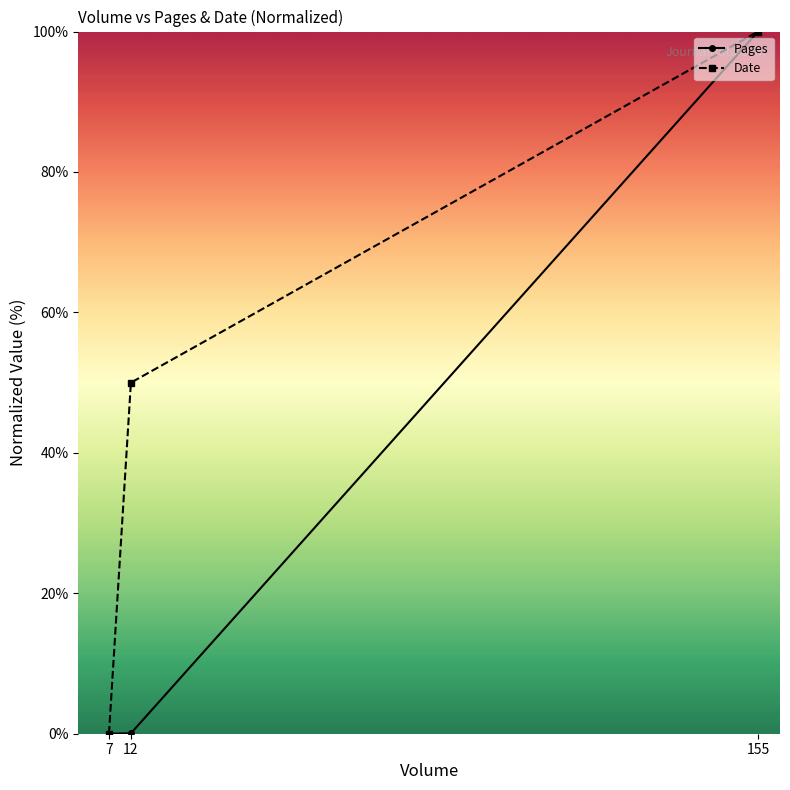

What is the value of the Pages point at the 3rd from the left?

100.0